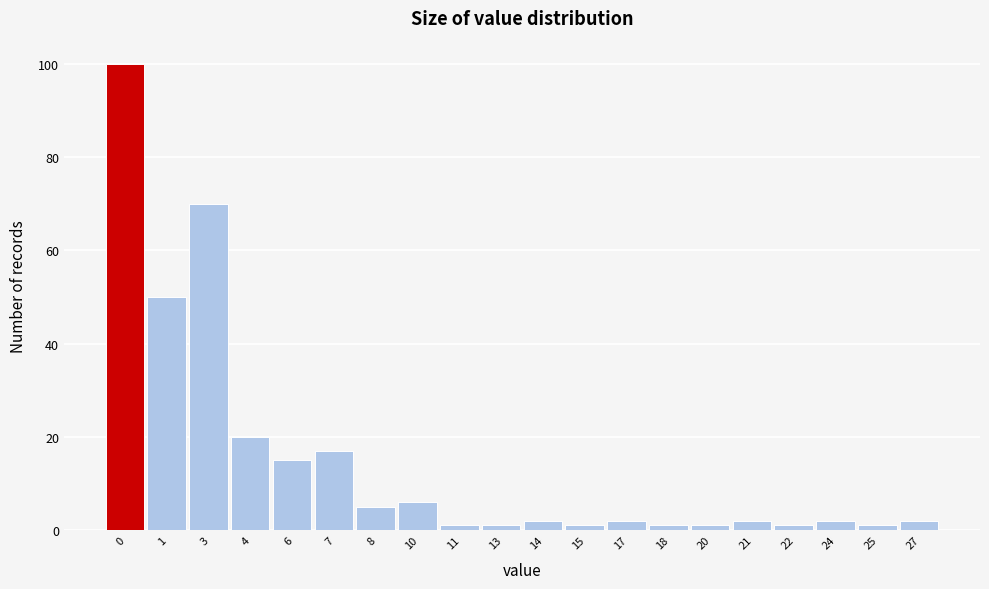

Reading left to right, list all the values displayed in this chart.

0=100	1=50	3=70	4=20	6=15	7=17	8=5	10=6	11=1	13=1	14=2	15=1	17=2	18=1	20=1	21=2	22=1	24=2	25=1	27=2